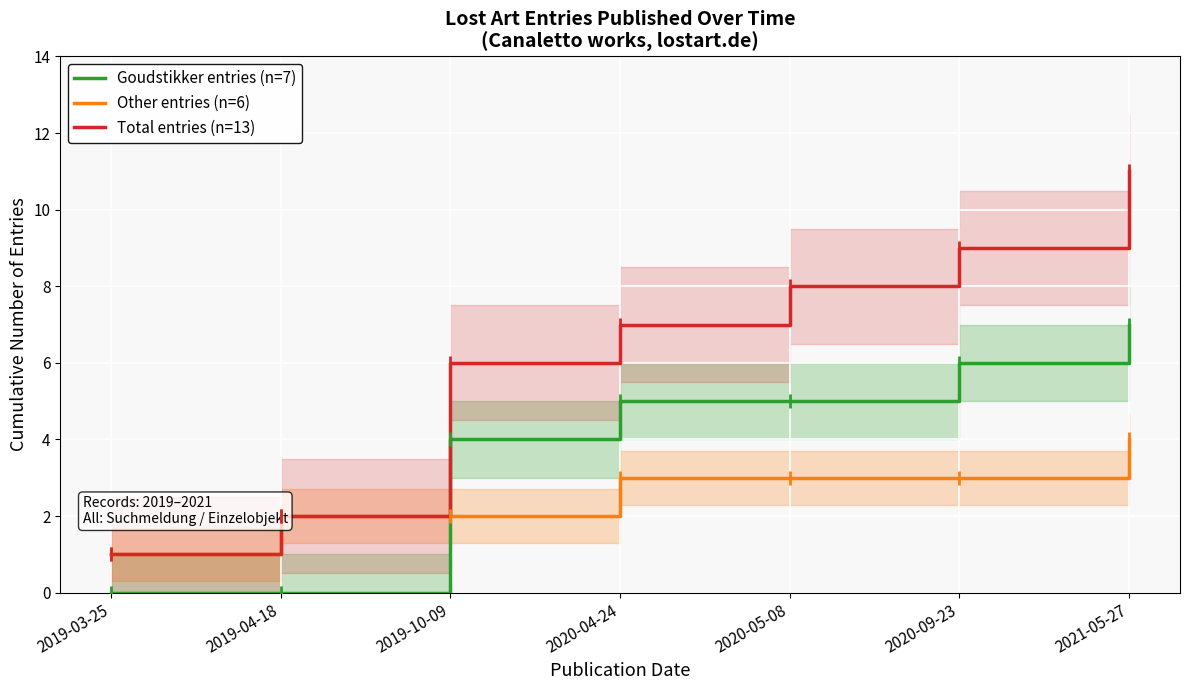

True or false: Other entries (n=6) has more than 0 points higher than both neighbors.

False